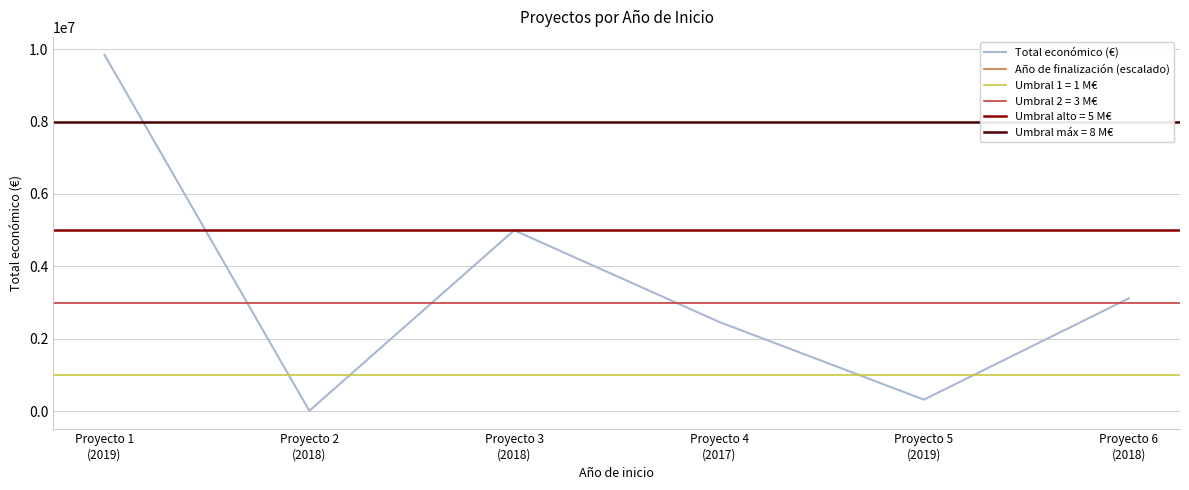

What is the difference between the Total económico (€) values at Proyecto 2
(2018) and Proyecto 1
(2019)?

9839972